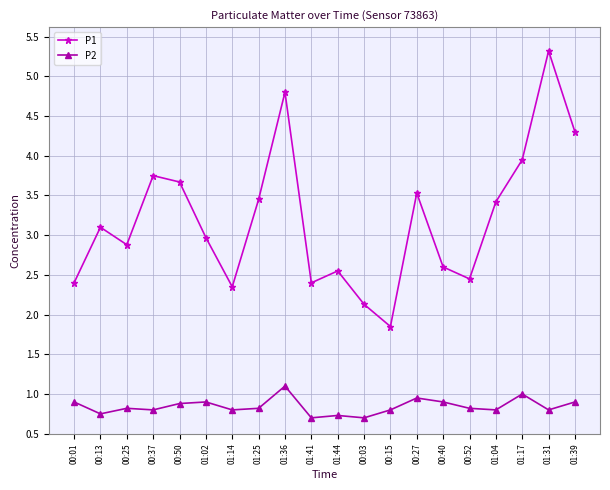

What is the sum of all P1 values?

63.9